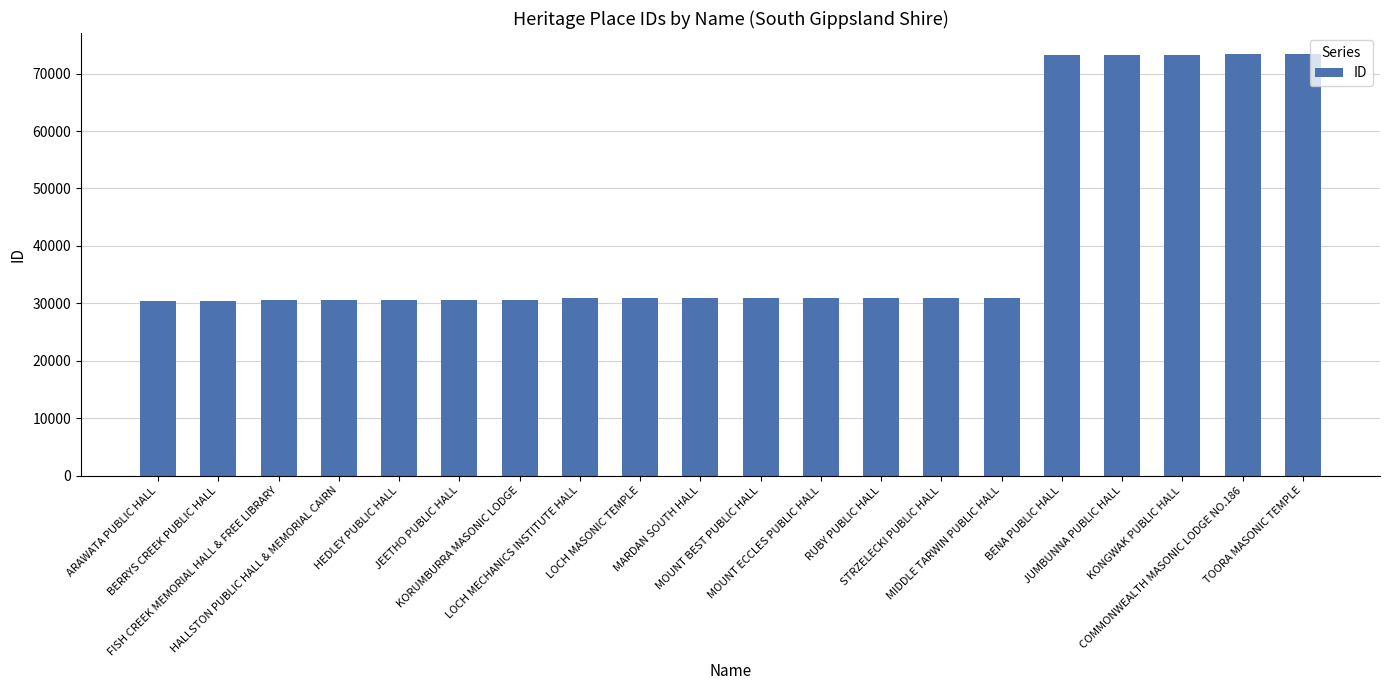

What is the value of the 5th bar from the left?

30638